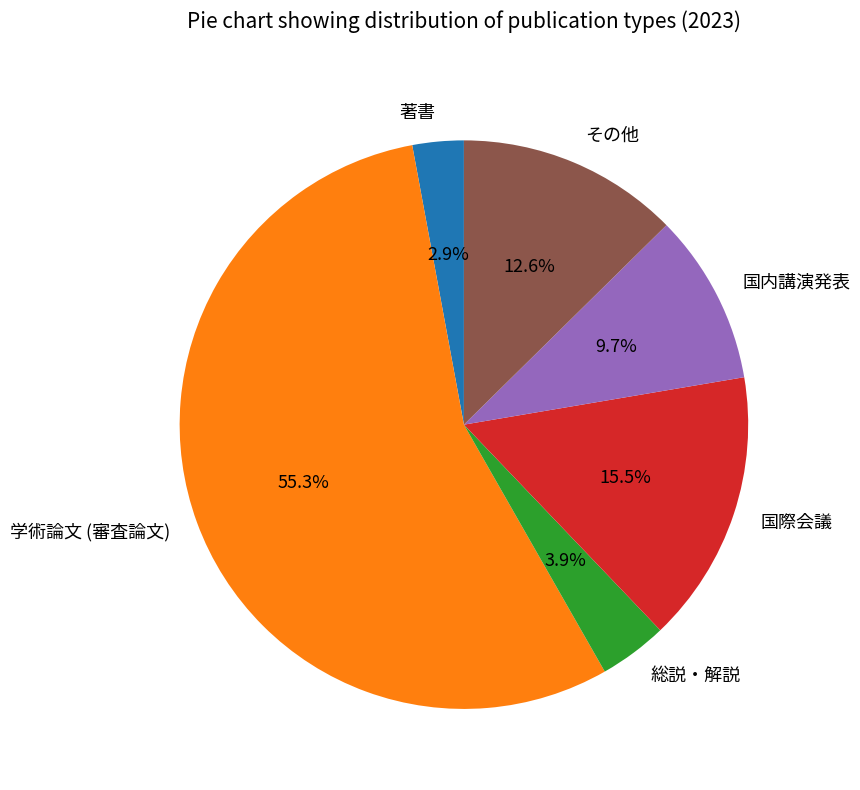

To the nearest percent, what percentage of the pie is その他?

13%